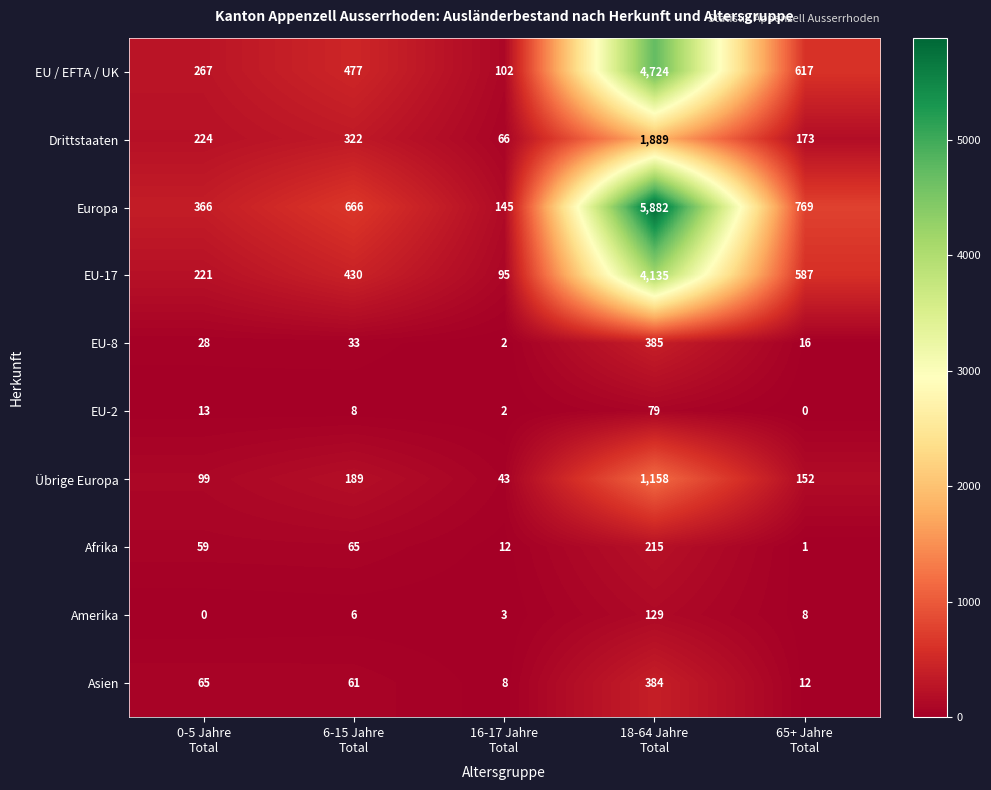

What is the sum of all EU-8 values?

464